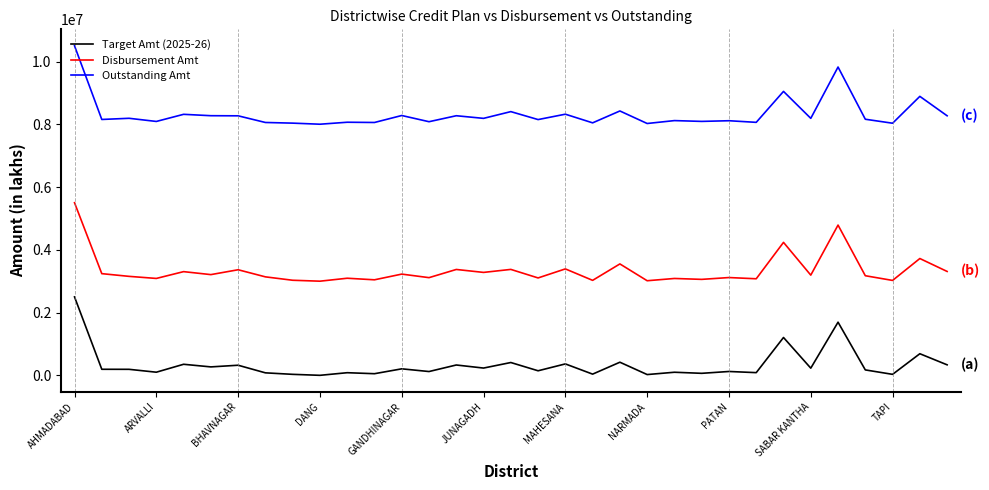

True or false: Disbursement Amt and Target Amt (2025-26) intersect in this chart.

False